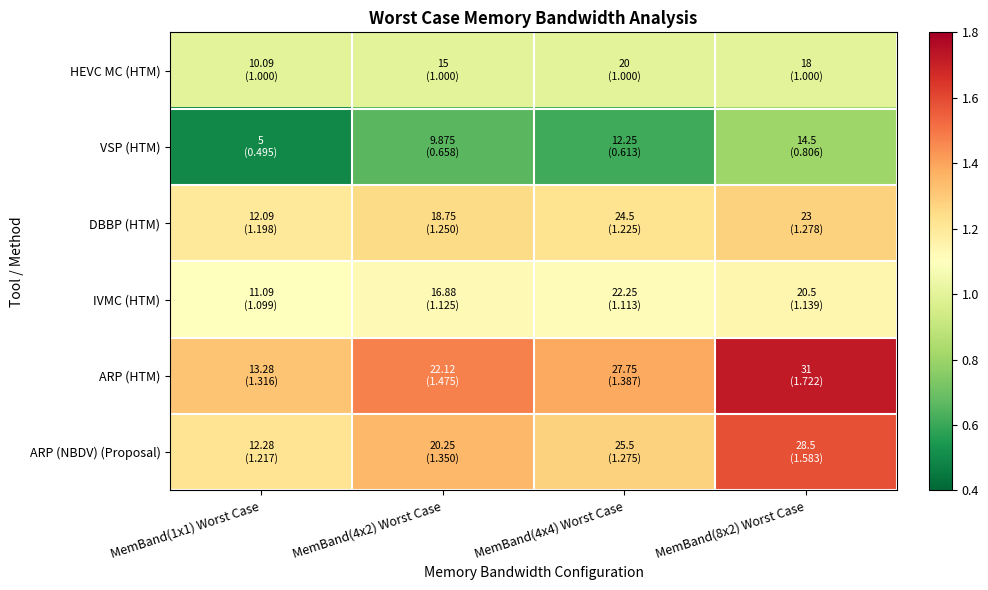

Reading left to right, what are all the values shown in this chart?

HEVC MC (HTM): MemBand(1x1) Worst Case=1.0	MemBand(4x2) Worst Case=1.0	MemBand(4x4) Worst Case=1.0	MemBand(8x2) Worst Case=1.0
VSP (HTM): MemBand(1x1) Worst Case=0.5	MemBand(4x2) Worst Case=0.7	MemBand(4x4) Worst Case=0.6	MemBand(8x2) Worst Case=0.8
DBBP (HTM): MemBand(1x1) Worst Case=1.2	MemBand(4x2) Worst Case=1.2	MemBand(4x4) Worst Case=1.2	MemBand(8x2) Worst Case=1.3
IVMC (HTM): MemBand(1x1) Worst Case=1.1	MemBand(4x2) Worst Case=1.1	MemBand(4x4) Worst Case=1.1	MemBand(8x2) Worst Case=1.1
ARP (HTM): MemBand(1x1) Worst Case=1.3	MemBand(4x2) Worst Case=1.5	MemBand(4x4) Worst Case=1.4	MemBand(8x2) Worst Case=1.7
ARP (NBDV) (Proposal): MemBand(1x1) Worst Case=1.2	MemBand(4x2) Worst Case=1.4	MemBand(4x4) Worst Case=1.3	MemBand(8x2) Worst Case=1.6